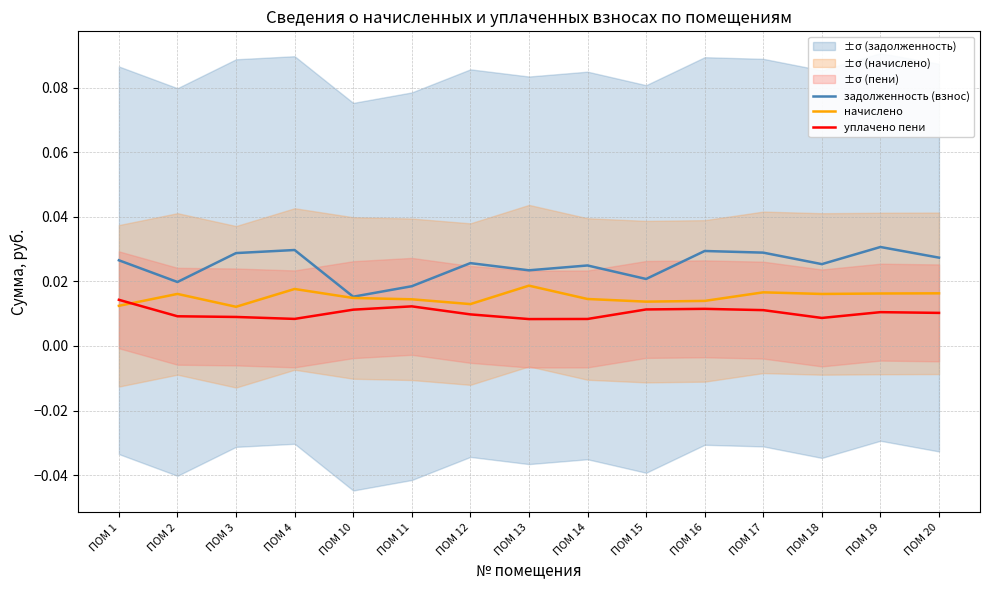

Is the value of начислено at ПОМ 1 greater than the value of уплачено пени at ПОМ 19?

Yes